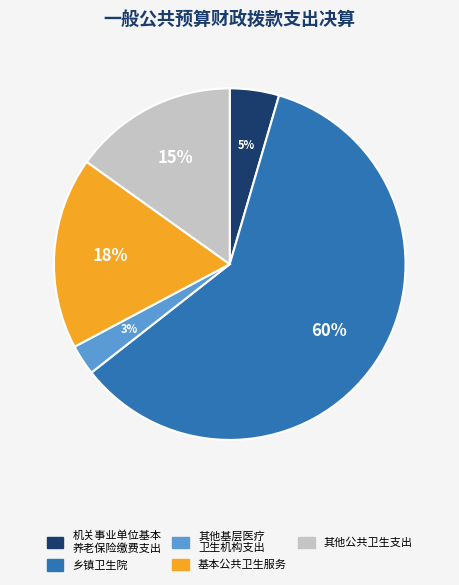

To the nearest percent, what is the average slice percentage?

20%